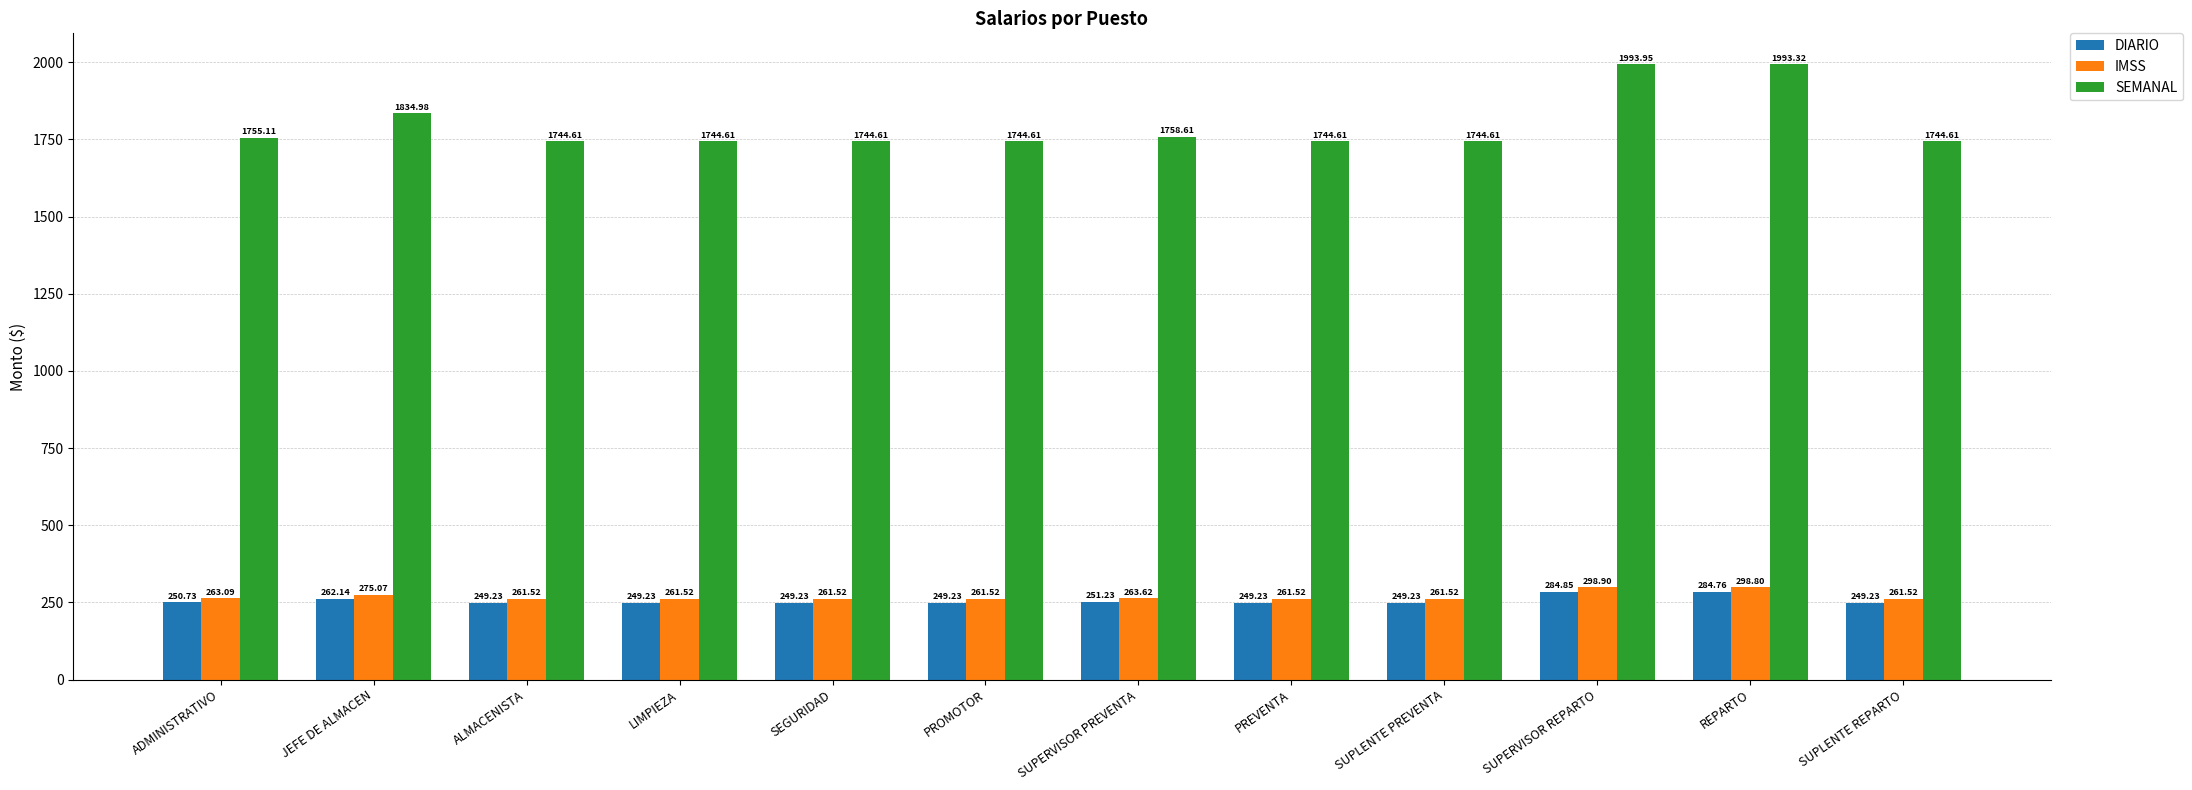

True or false: IMSS has a value of 261.5 at SUPLENTE REPARTO.

True